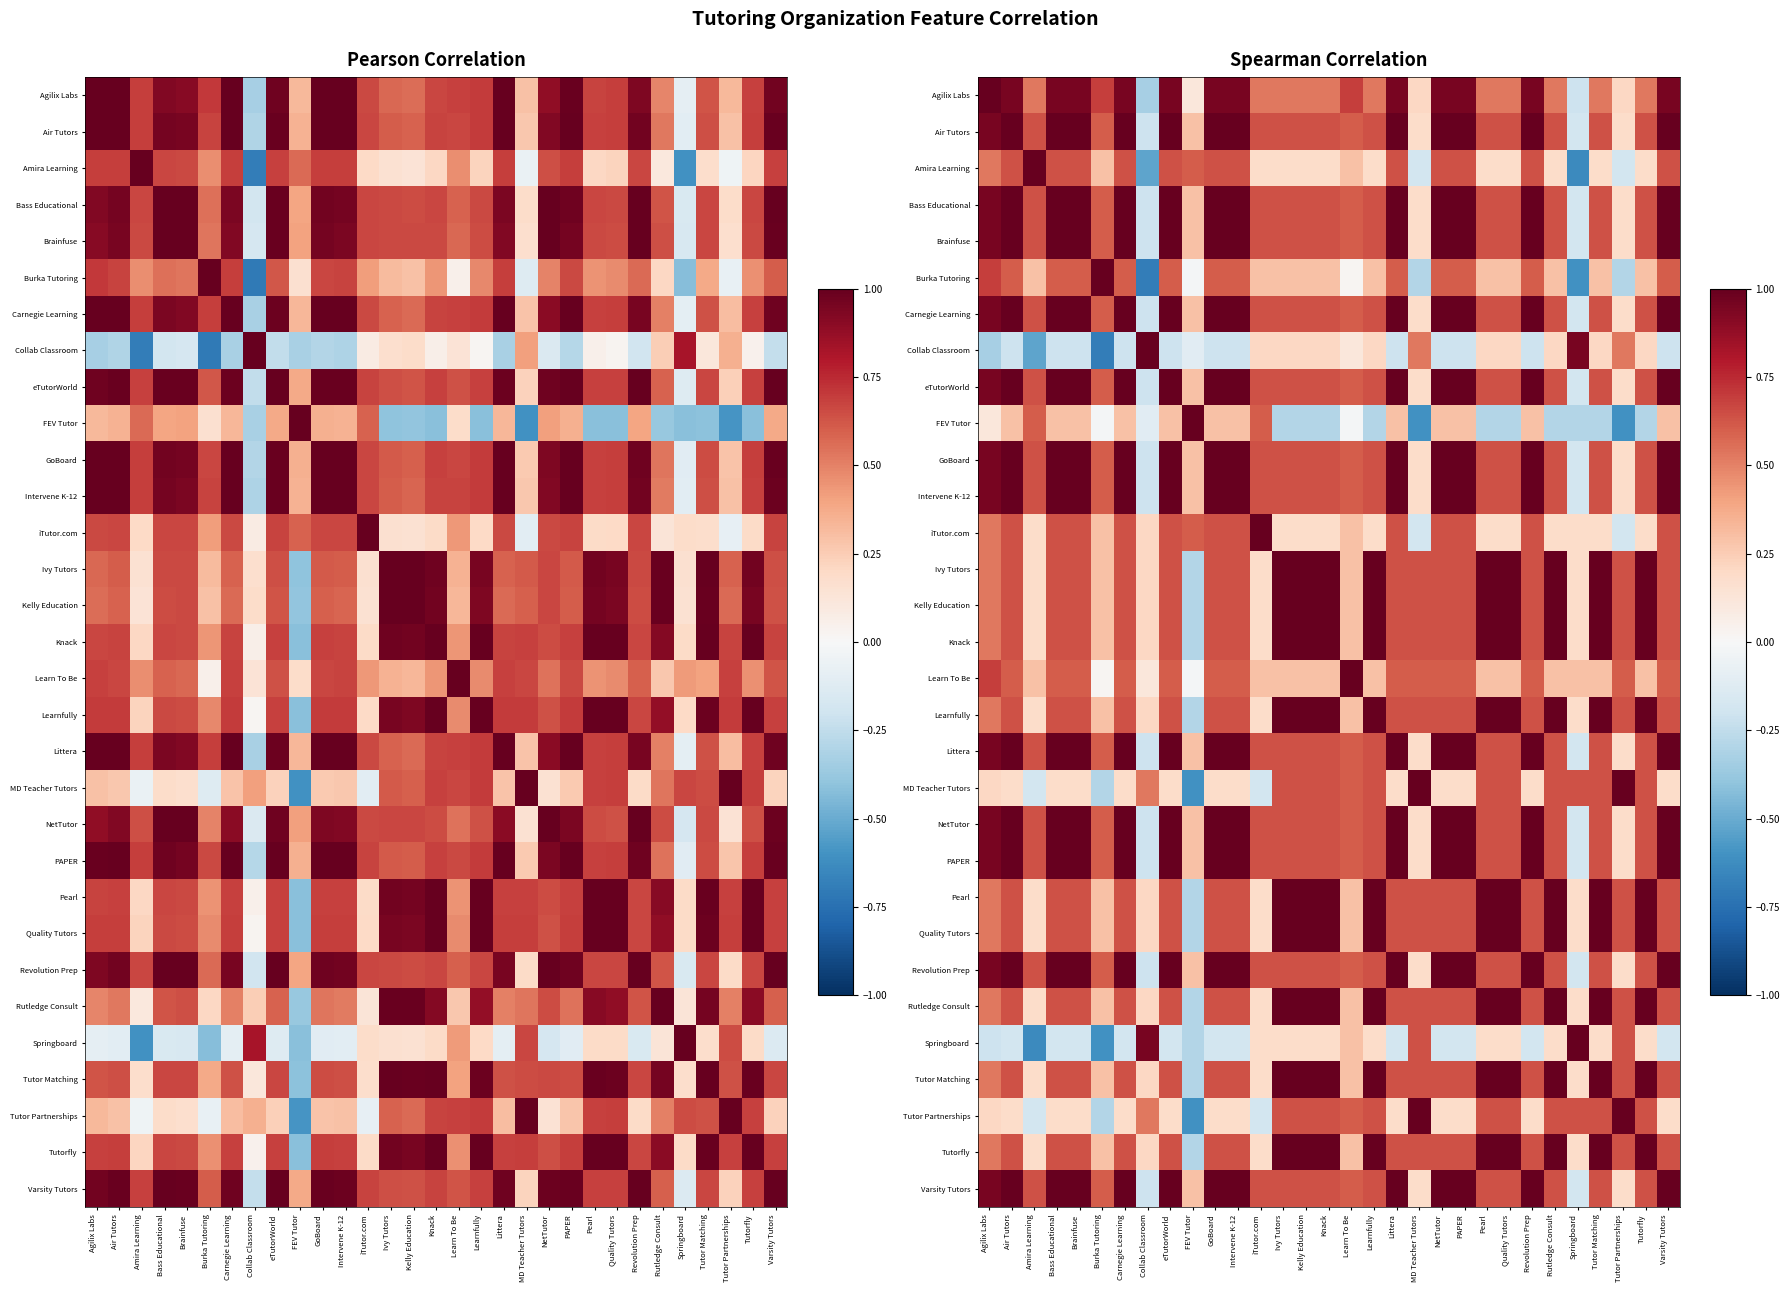

At which category does the chart reach its peak across all series?

Agilix Labs